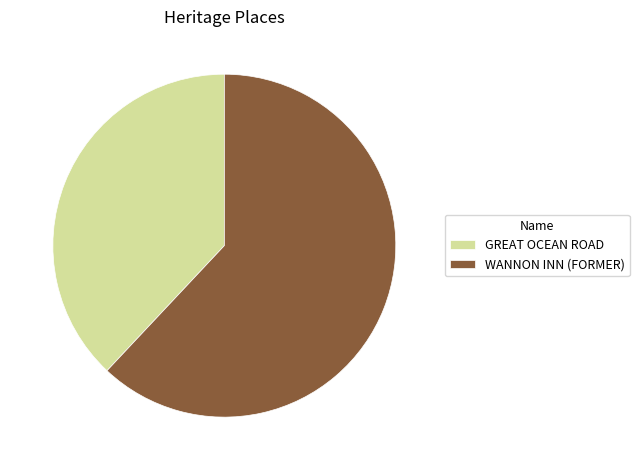

Which slice is the largest?

WANNON INN (FORMER)